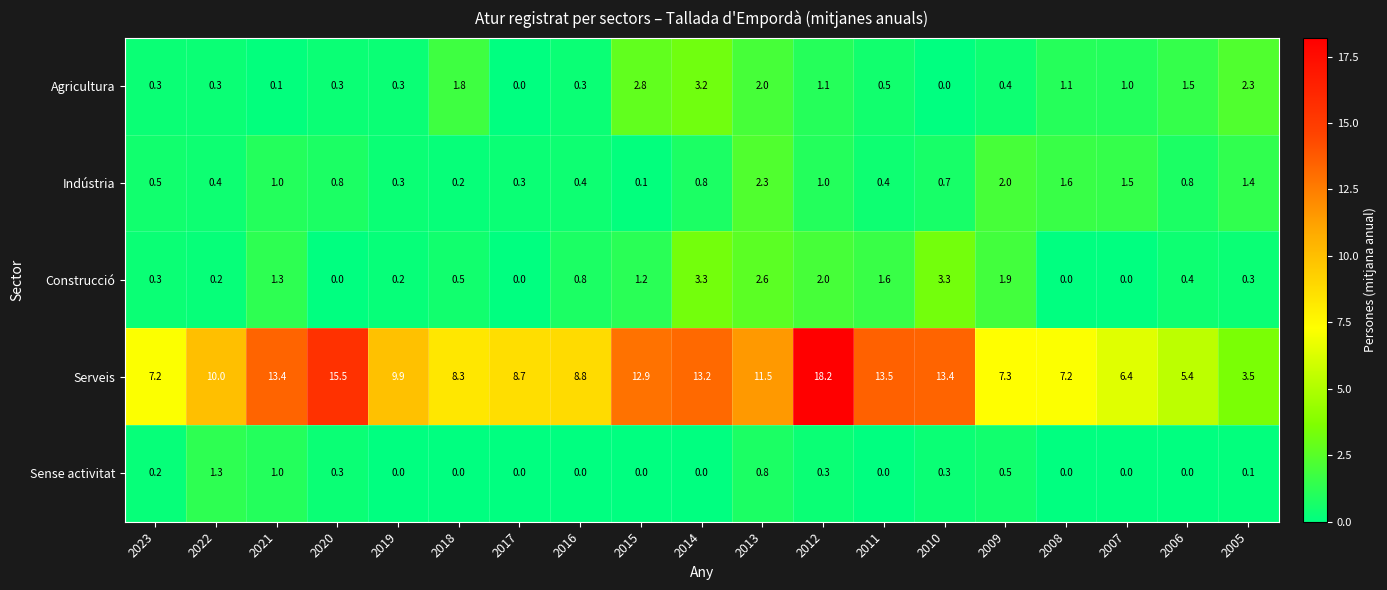

What is the average value of the Agricultura series?

1.0